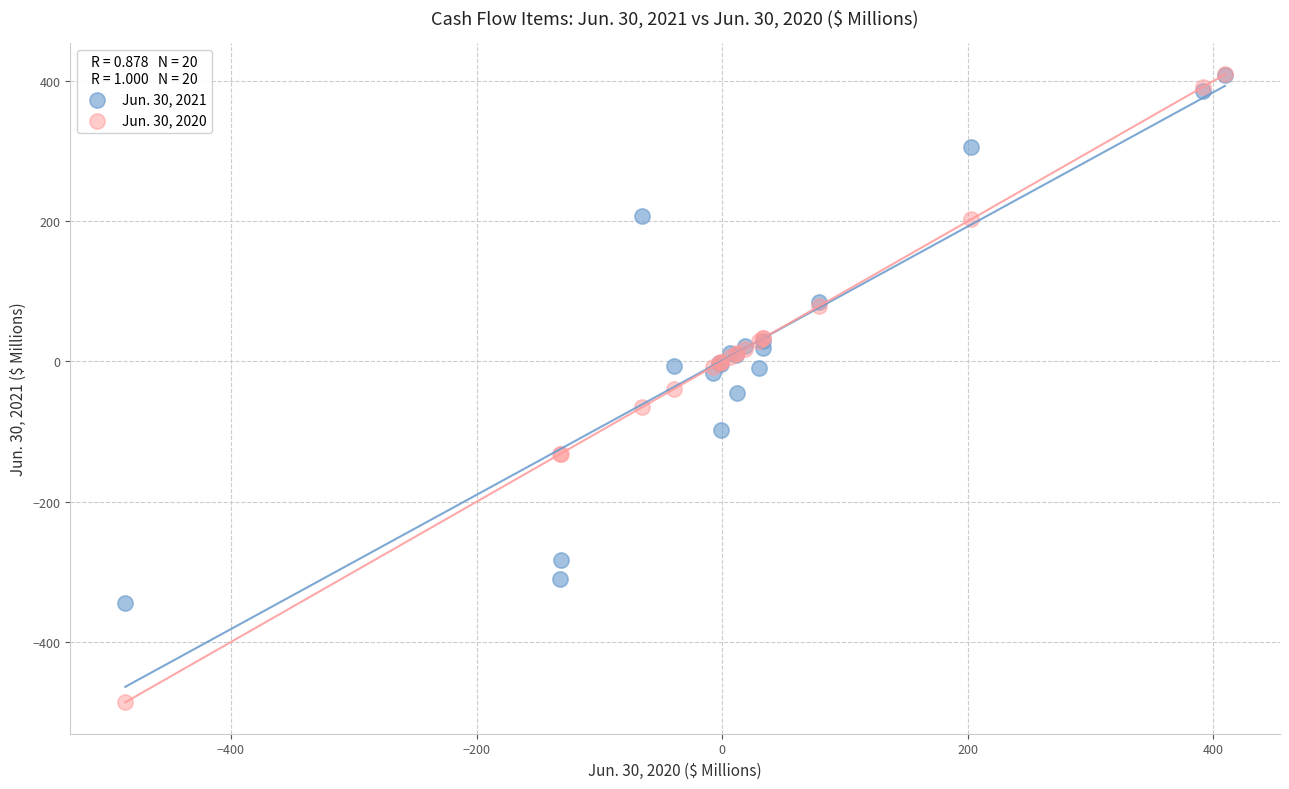

What are all the series names shown in the legend?

Jun. 30, 2021, Jun. 30, 2020